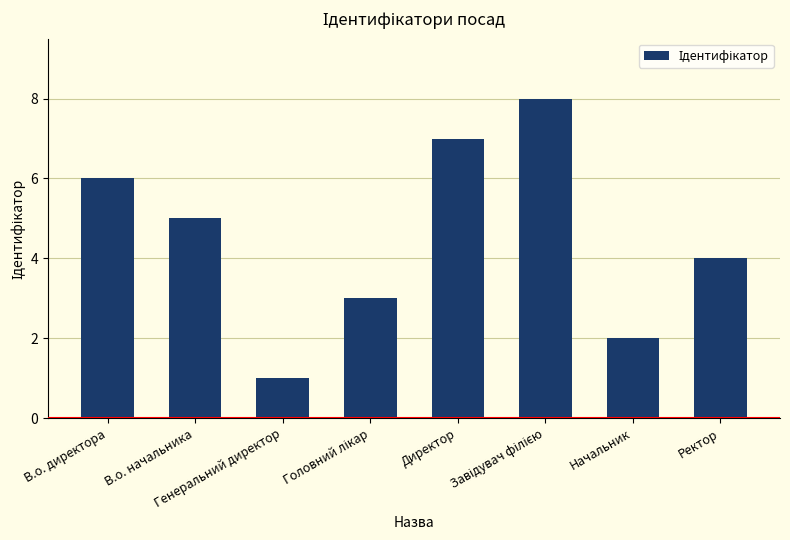

Reading left to right, extract all data points from this chart.

6	5	1	3	7	8	2	4